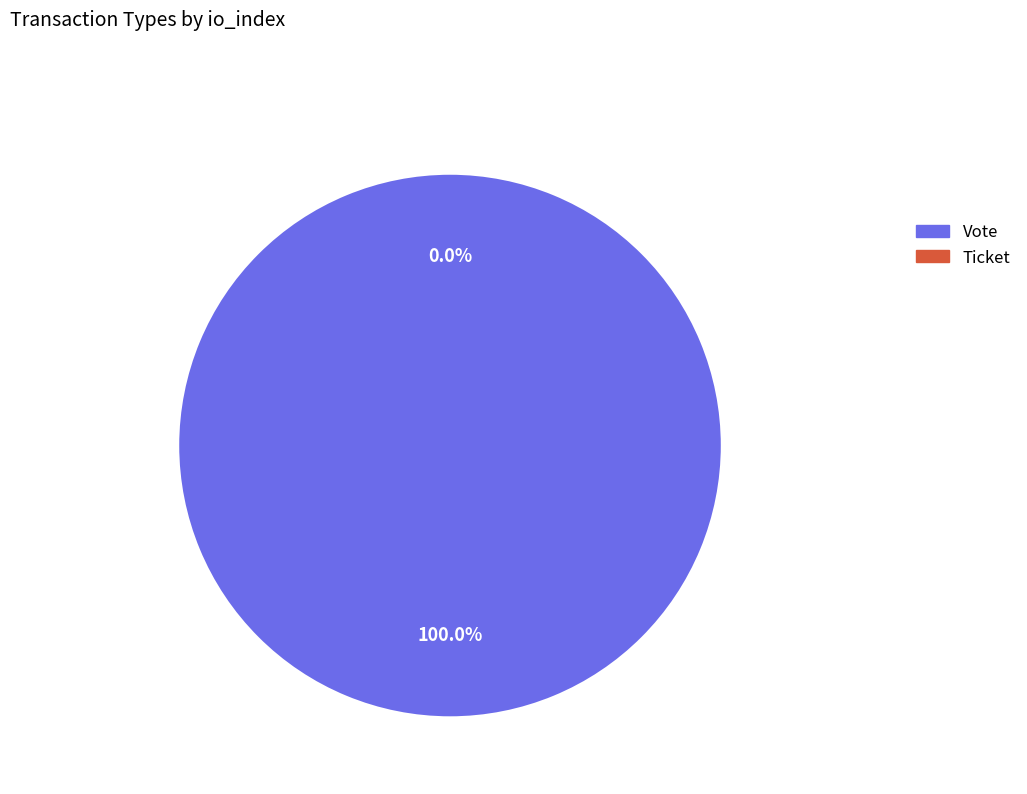

What is the largest slice in the pie chart?

Vote